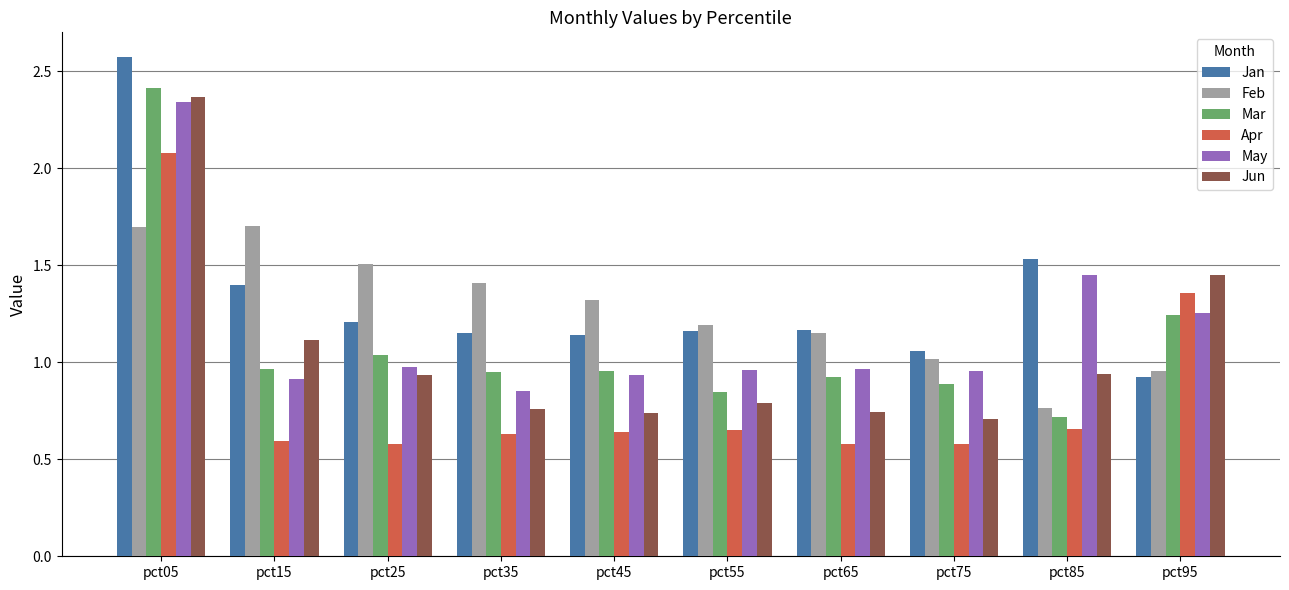

How many groups of bars are there?

10